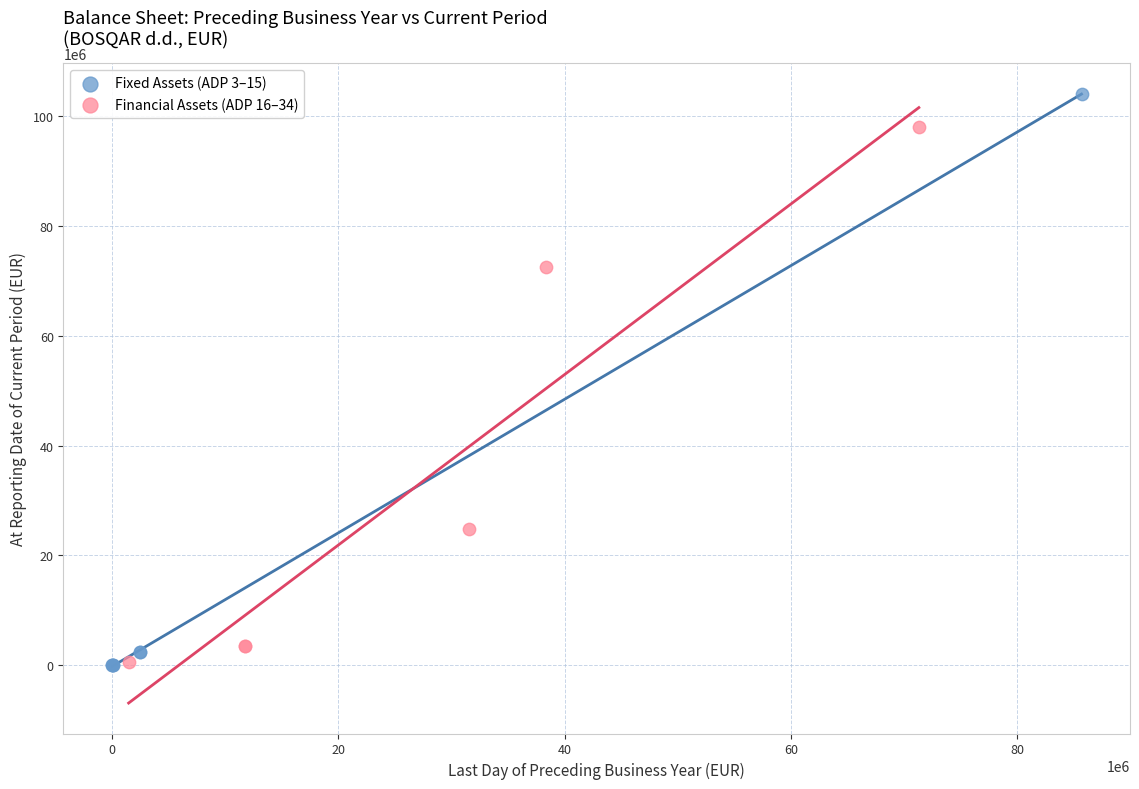

What are all the series names shown in the legend?

Fixed Assets (ADP 3–15), Financial Assets (ADP 16–34)